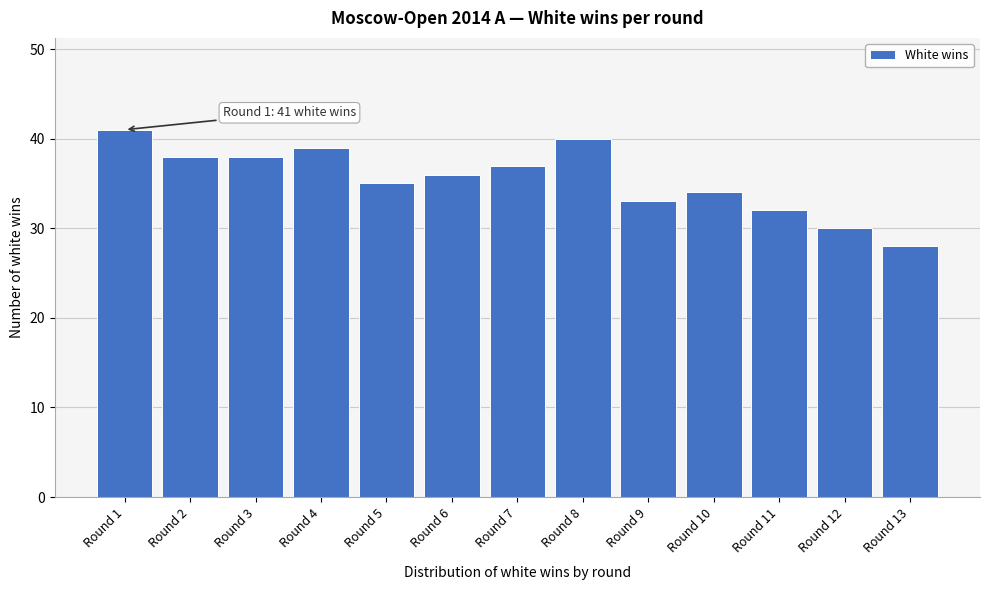

Reading left to right, list all the values displayed in this chart.

Round 1=41	Round 2=38	Round 3=38	Round 4=39	Round 5=35	Round 6=36	Round 7=37	Round 8=40	Round 9=33	Round 10=34	Round 11=32	Round 12=30	Round 13=28